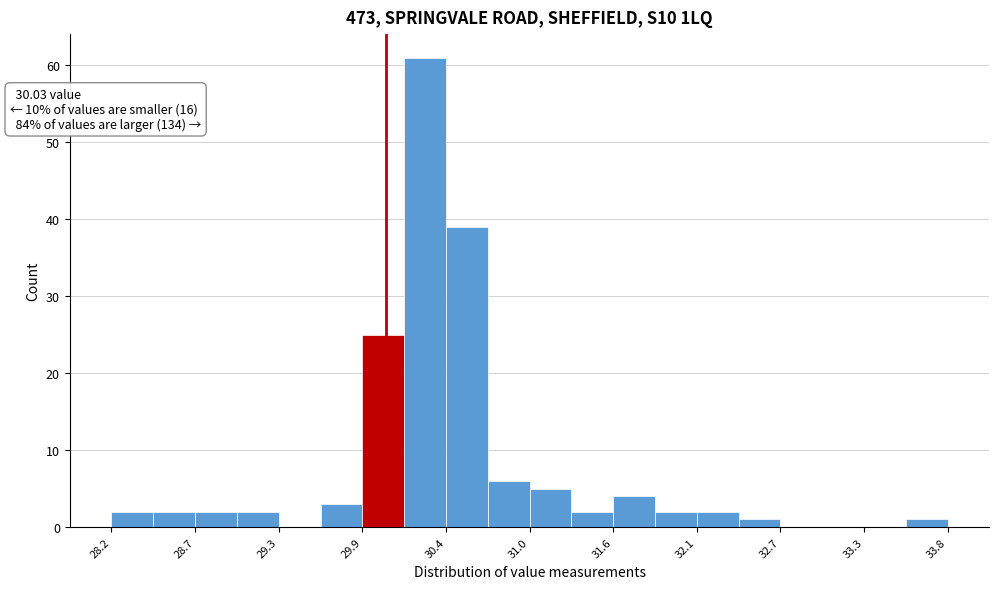

Around what value on the x-axis is the tallest bar? Give the approximate position of its centre, as read against the axis.

30.3